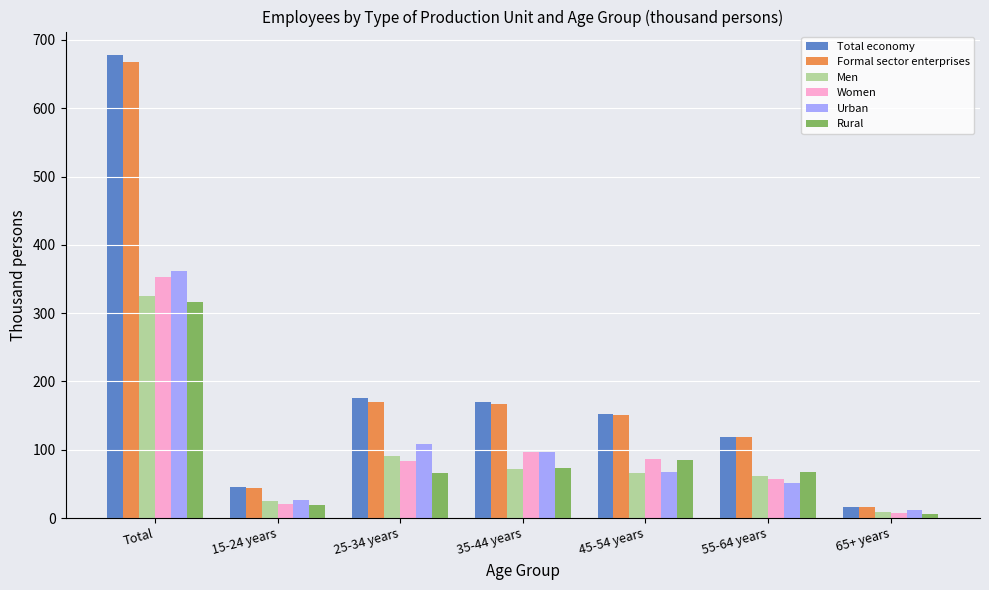

What is the value of the Formal sector enterprises bar at the 3rd from the left?

170.4